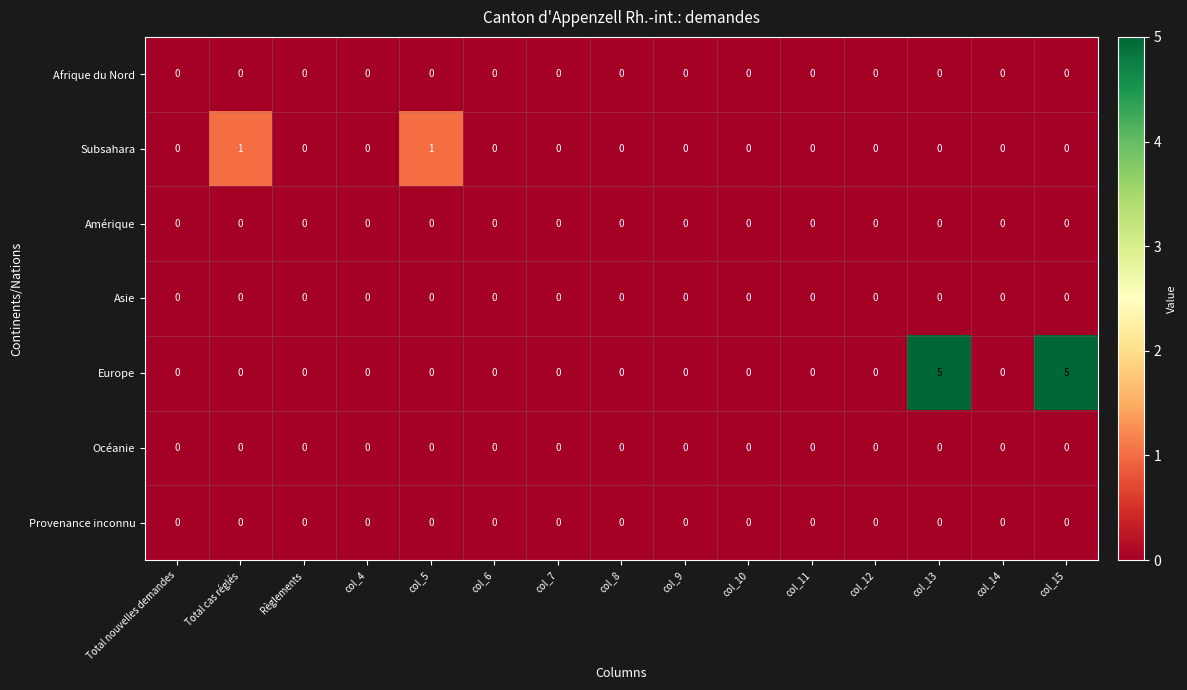

Which series has the largest range (max minus min)?

Europe